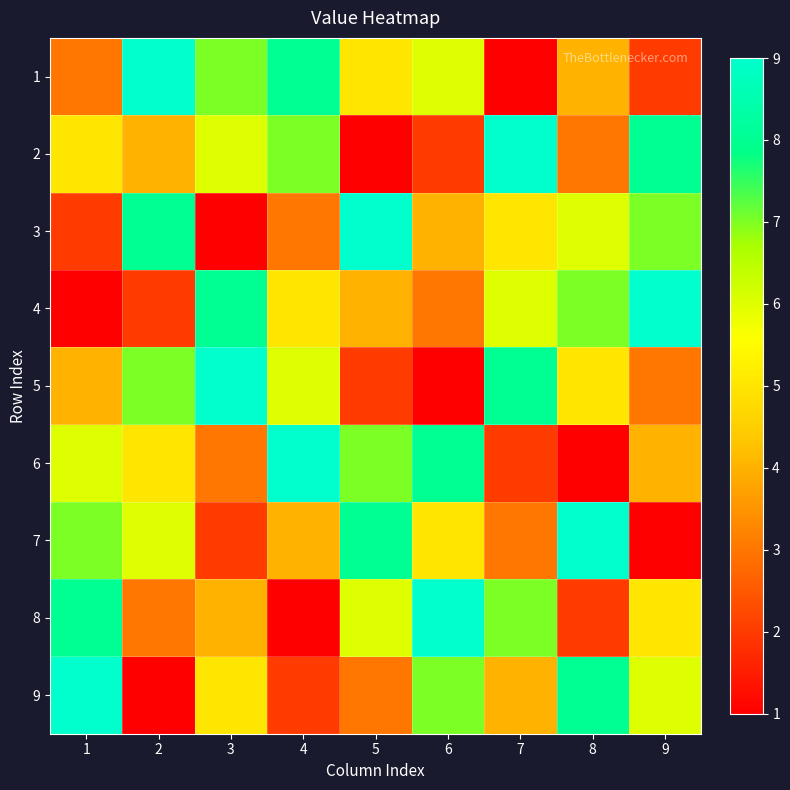

Reading left to right, list all the values displayed in this chart.

1: 1=3	2=9	3=7	4=8	5=5	6=6	7=1	8=4	9=2
2: 1=5	2=4	3=6	4=7	5=1	6=2	7=9	8=3	9=8
3: 1=2	2=8	3=1	4=3	5=9	6=4	7=5	8=6	9=7
4: 1=1	2=2	3=8	4=5	5=4	6=3	7=6	8=7	9=9
5: 1=4	2=7	3=9	4=6	5=2	6=1	7=8	8=5	9=3
6: 1=6	2=5	3=3	4=9	5=7	6=8	7=2	8=1	9=4
7: 1=7	2=6	3=2	4=4	5=8	6=5	7=3	8=9	9=1
8: 1=8	2=3	3=4	4=1	5=6	6=9	7=7	8=2	9=5
9: 1=9	2=1	3=5	4=2	5=3	6=7	7=4	8=8	9=6